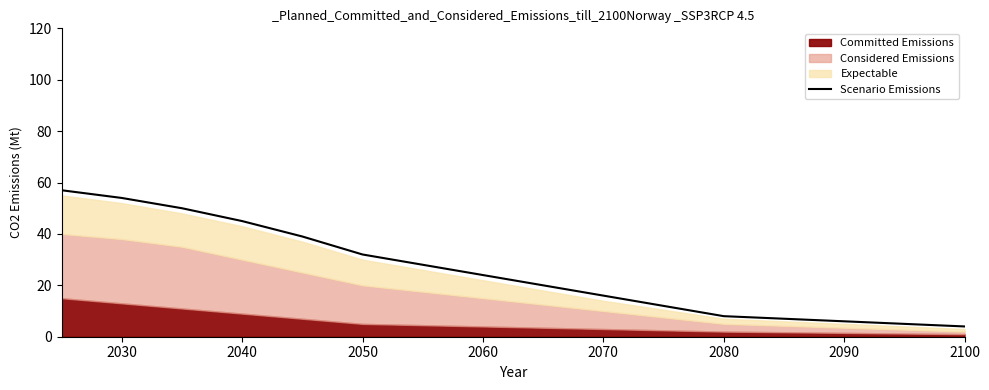

Where is Scenario Emissions nearest to the value 30?

2050